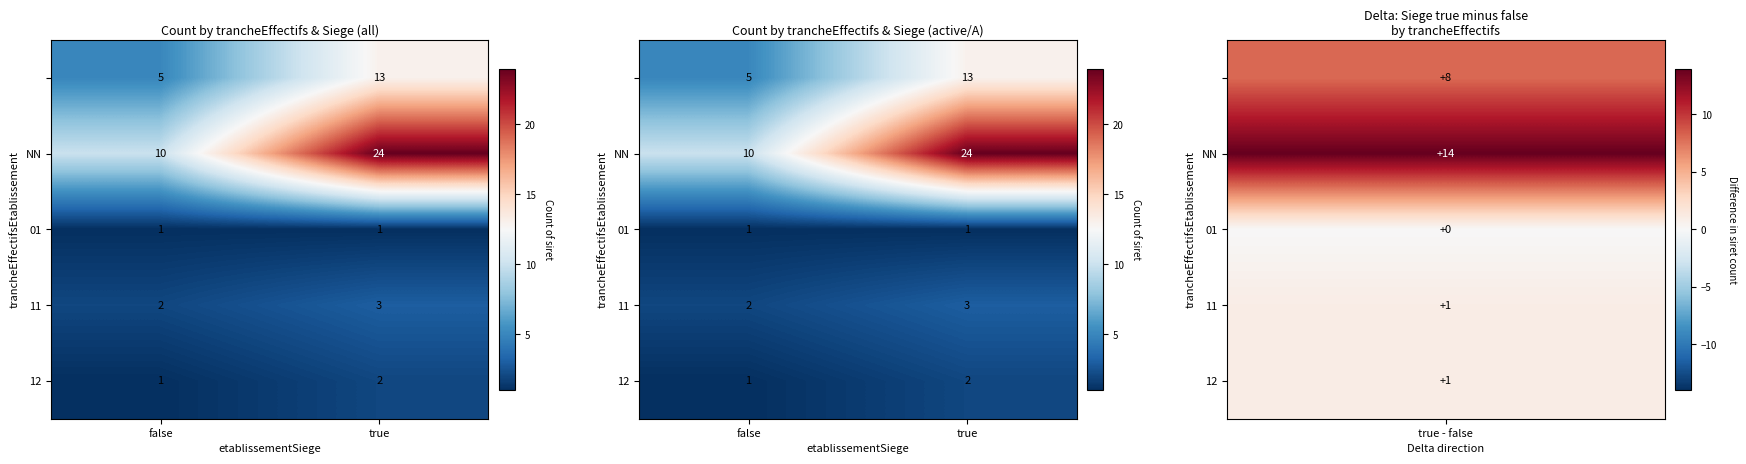

Is it true that 12 equals 1 at false?

True